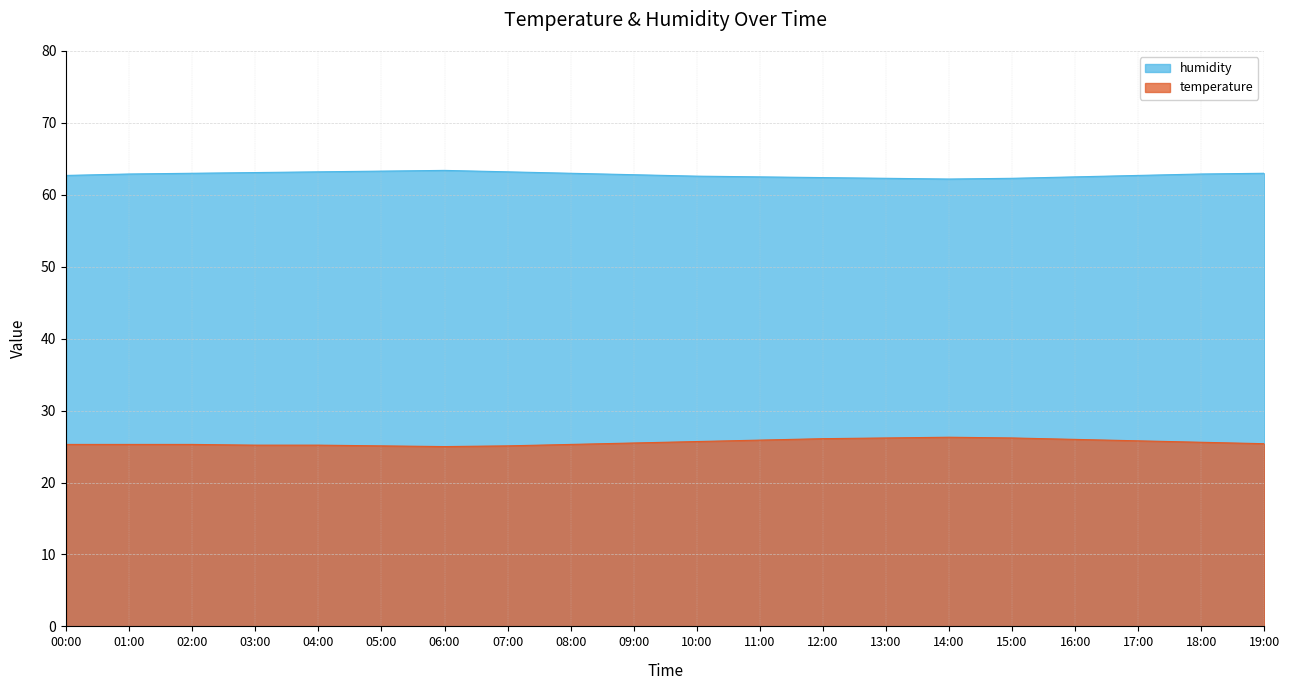

What is the value of the humidity point at the 18th from the left?

62.7